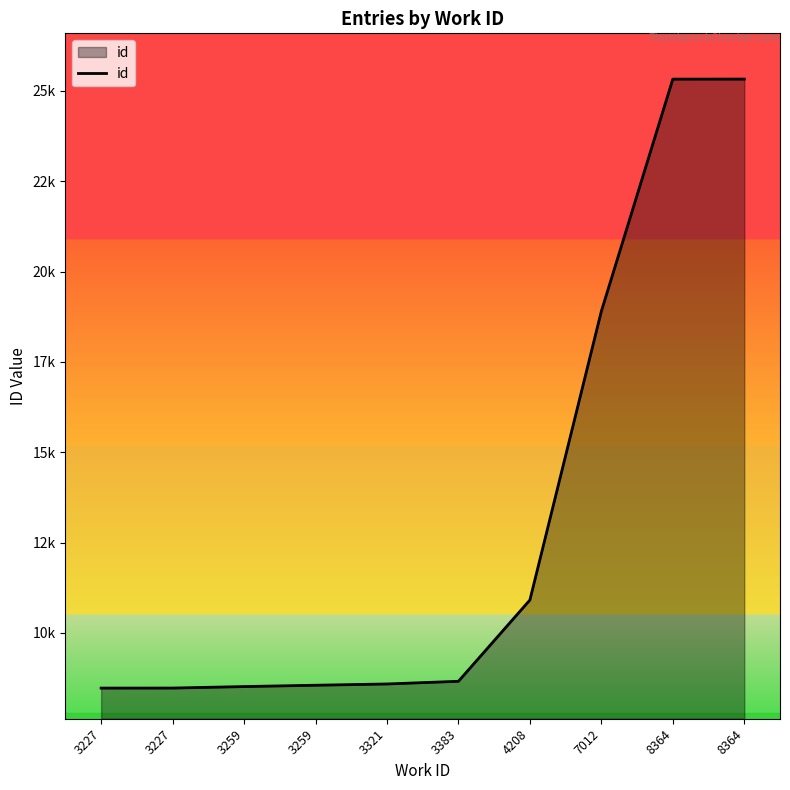

Between 3259 and 3259, which is larger?

3259